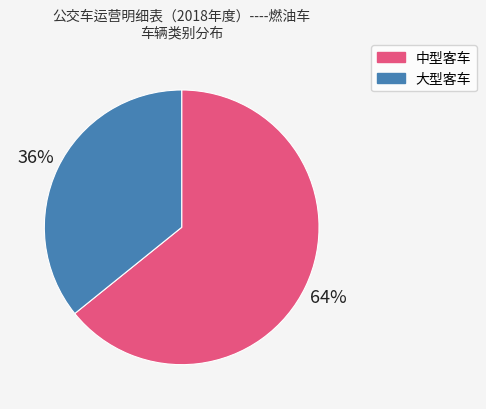

Approximately how many times larger is the value at 中型客车 compared to 大型客车?

1.8